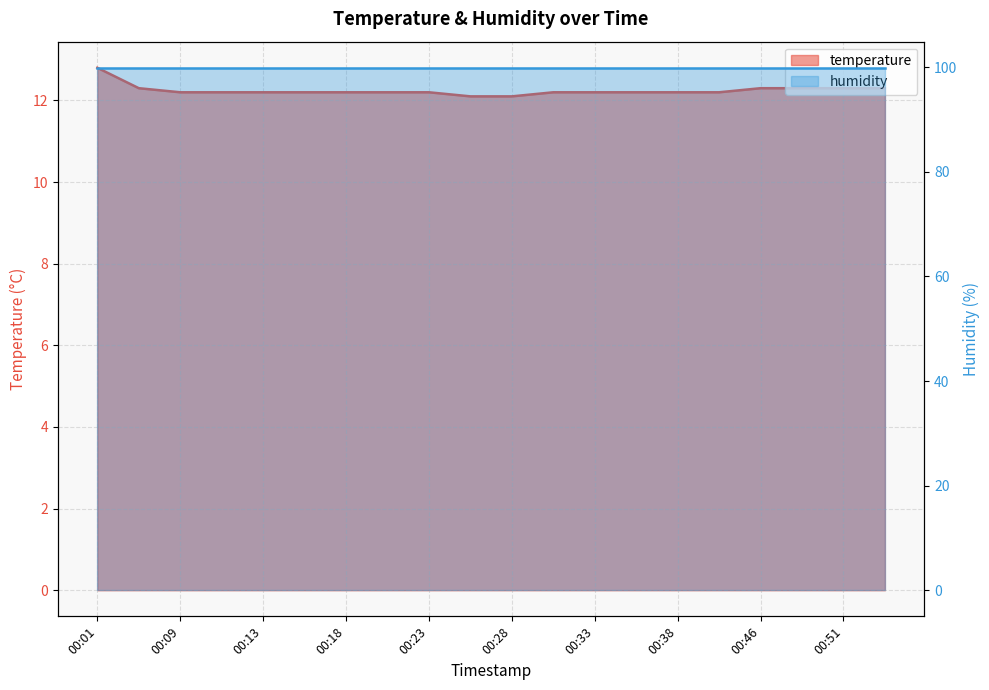

The value at 00:21 is 12.2. True or false?

True